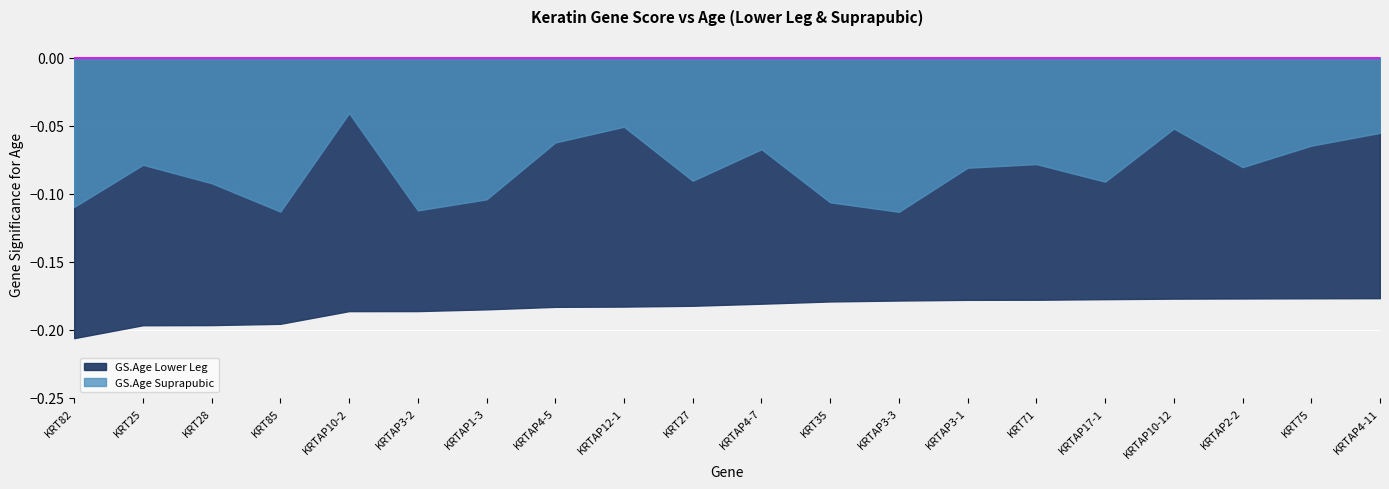

What is the spread (max minus min) of values at KRTAP17-1?

0.1